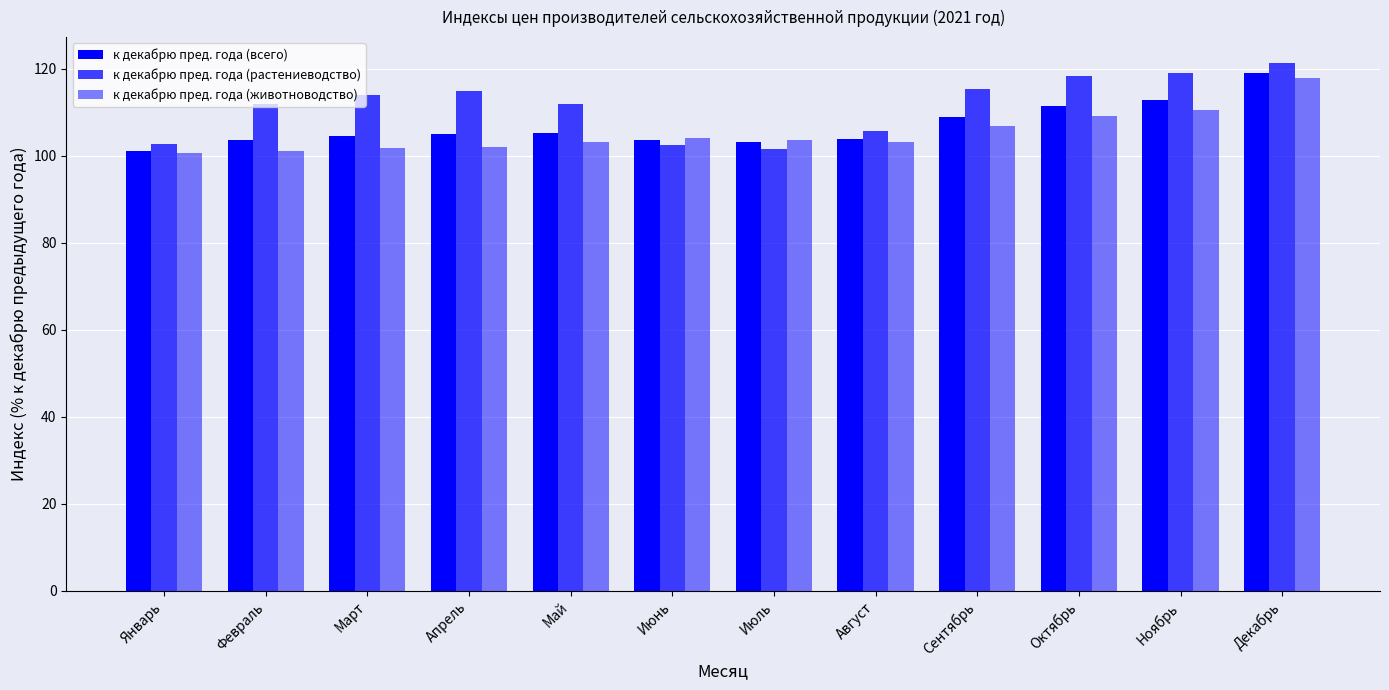

How many bars are there in total?

36